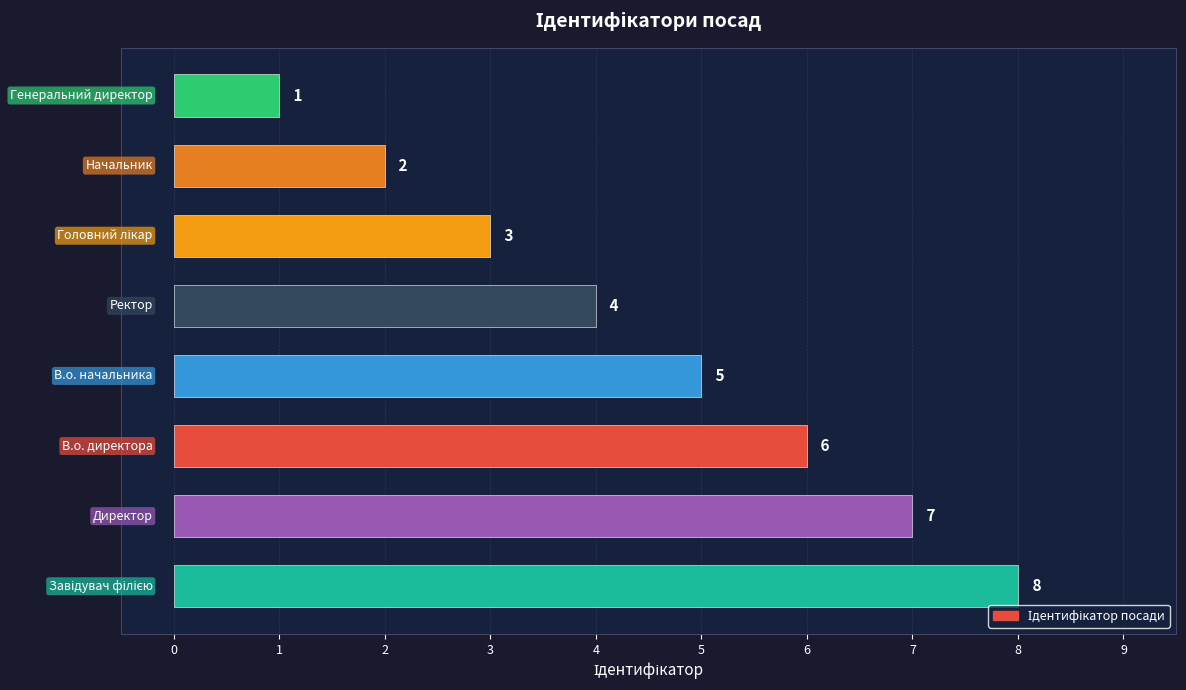

How many values are between 3 and 7?

5